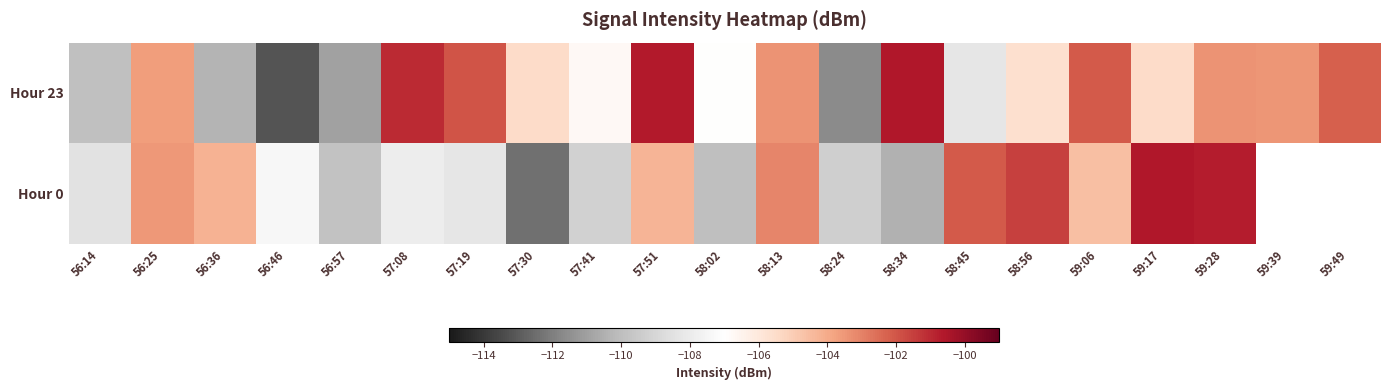

What is the greatest value displayed?

-100.6